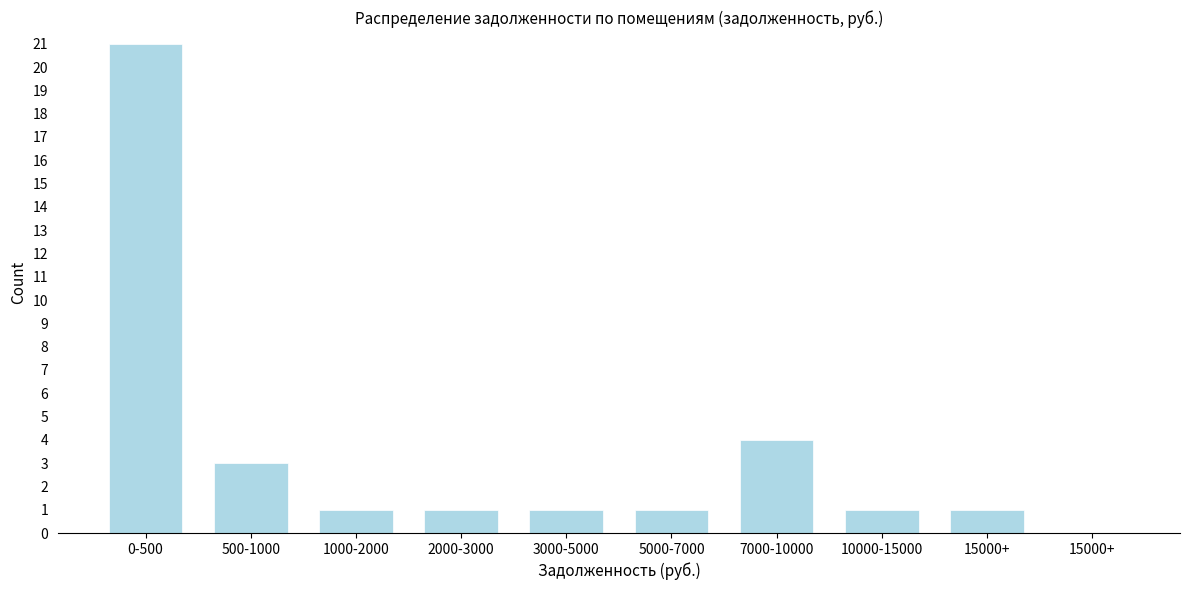

How many series are shown in this chart?

1